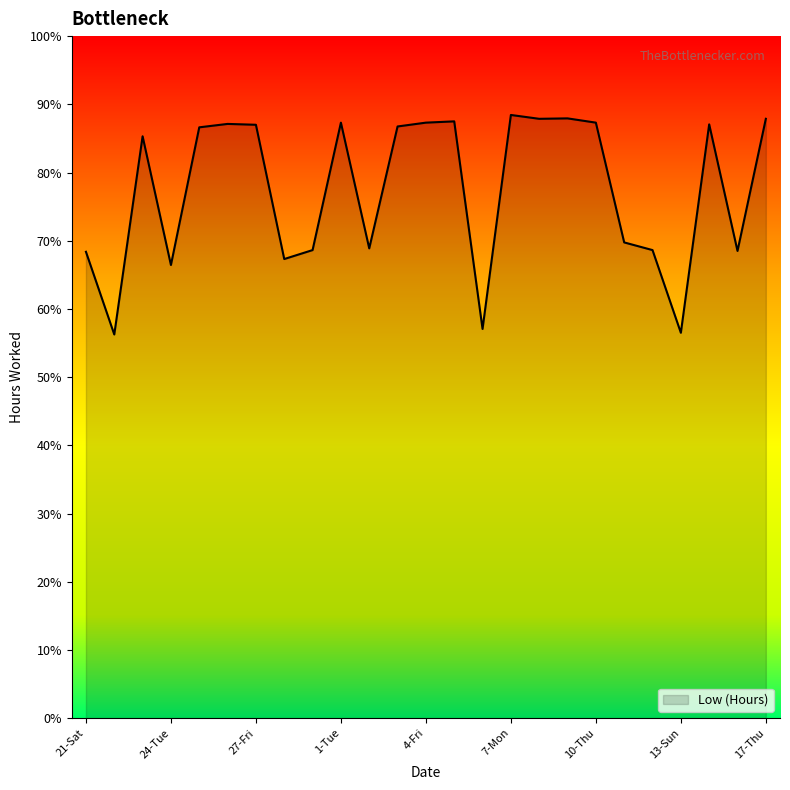

What is the greatest value displayed?

88.4